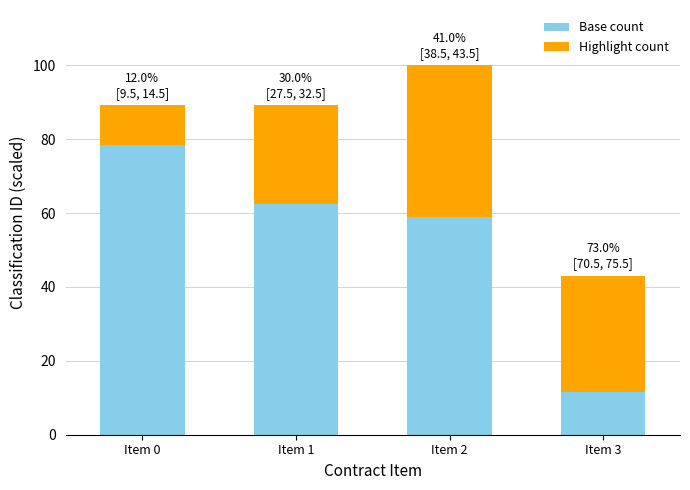

At which category is the sum across all series the highest?

Item 2